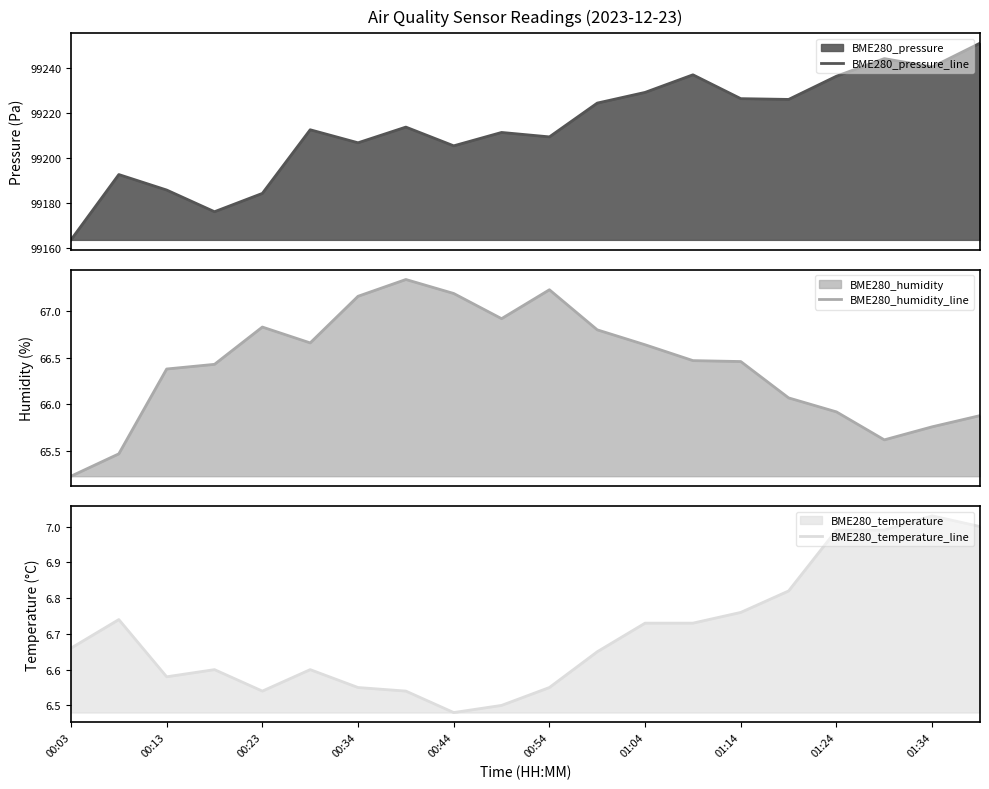

The value of BME280_temperature_line at 00:54 is 10.2. True or false?

False